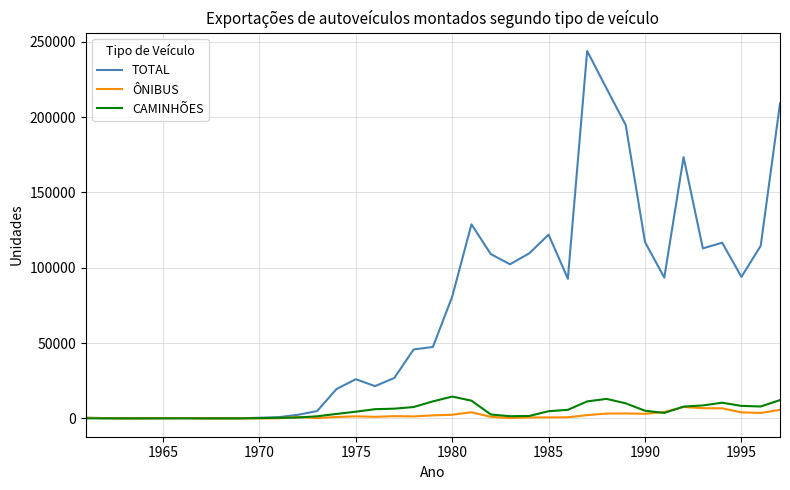

What is the highest value of the ÔNIBUS series?

7542